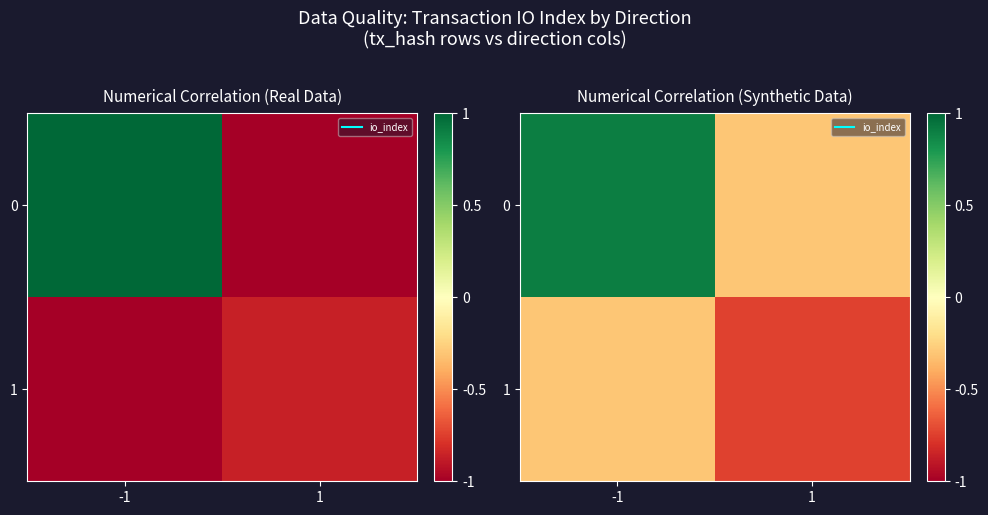

The 0 series shows 0.9 at -1. True or false?

True